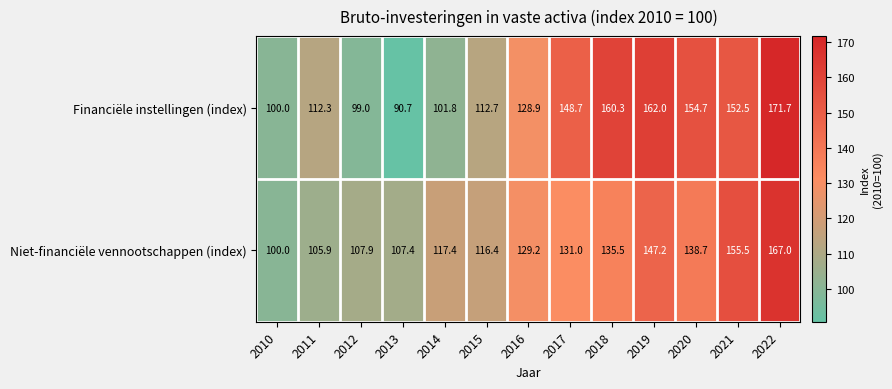

What is the difference between the Niet-financiële vennootschappen (index) values at 2013 and 2017?

23.6